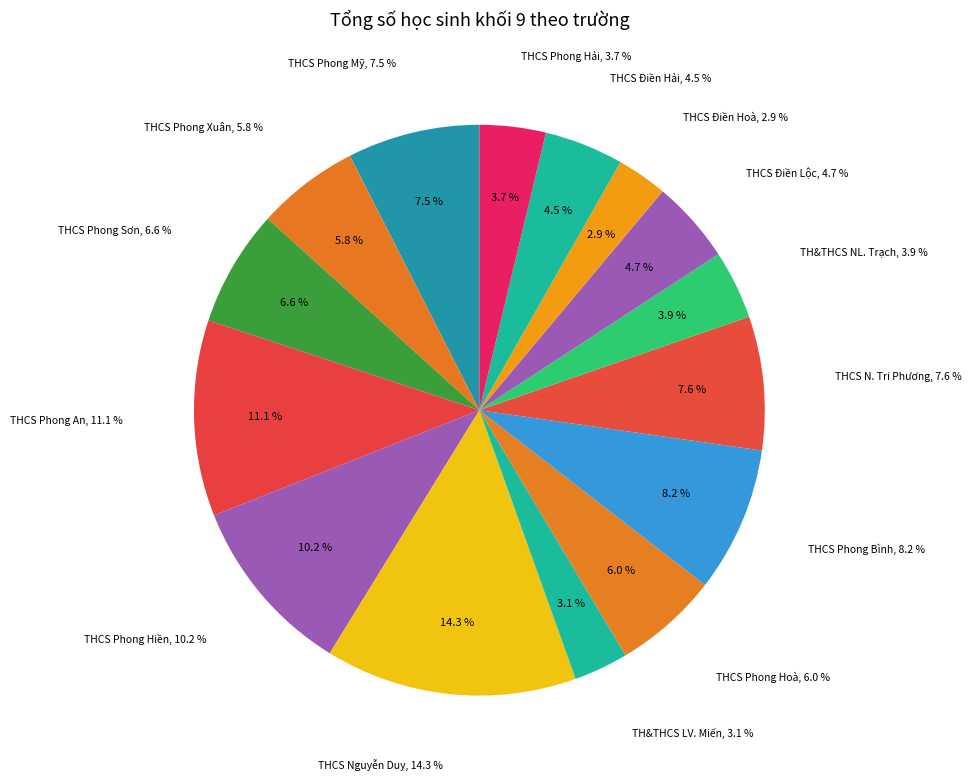

To the nearest percent, what percentage of the pie is THCS Phong Mỹ?

7%